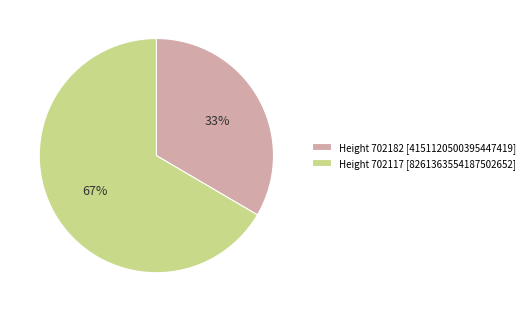

Does any single category account for the majority?

Yes